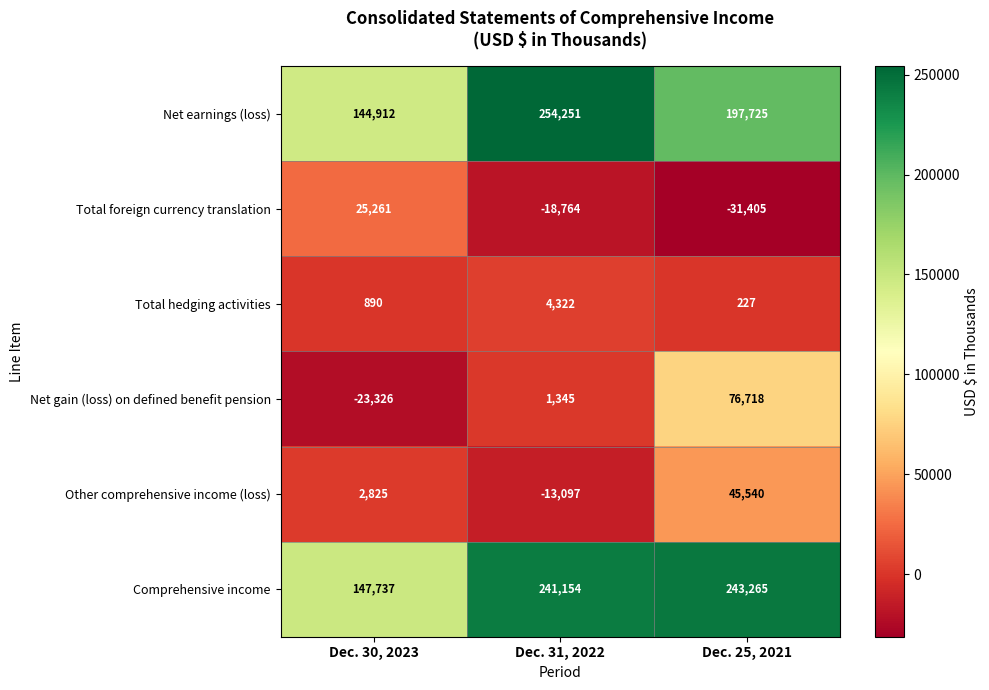

At how many categories does at least one series exceed 48352?

3